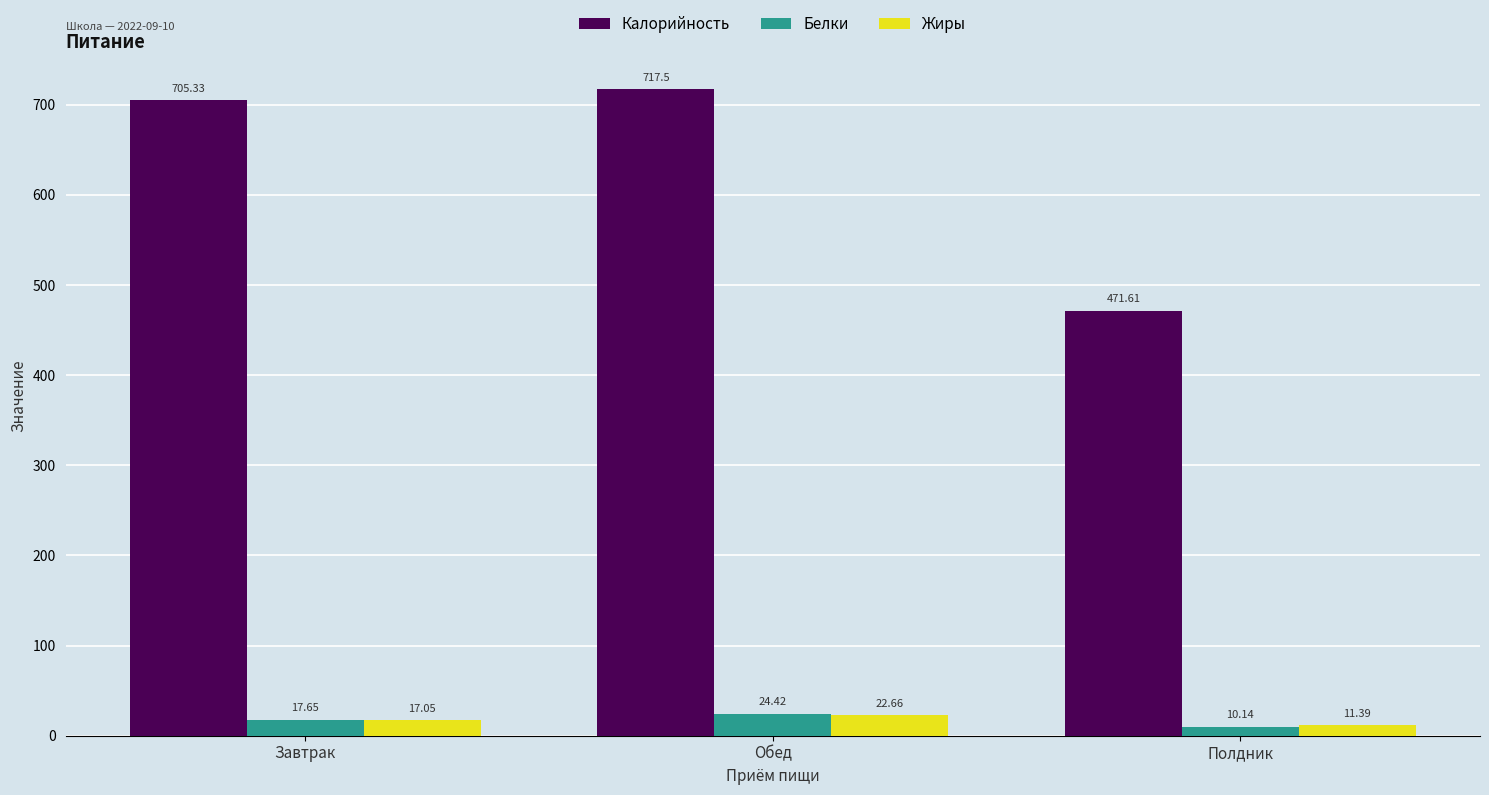

Which series has the widest spread of values?

Калорийность